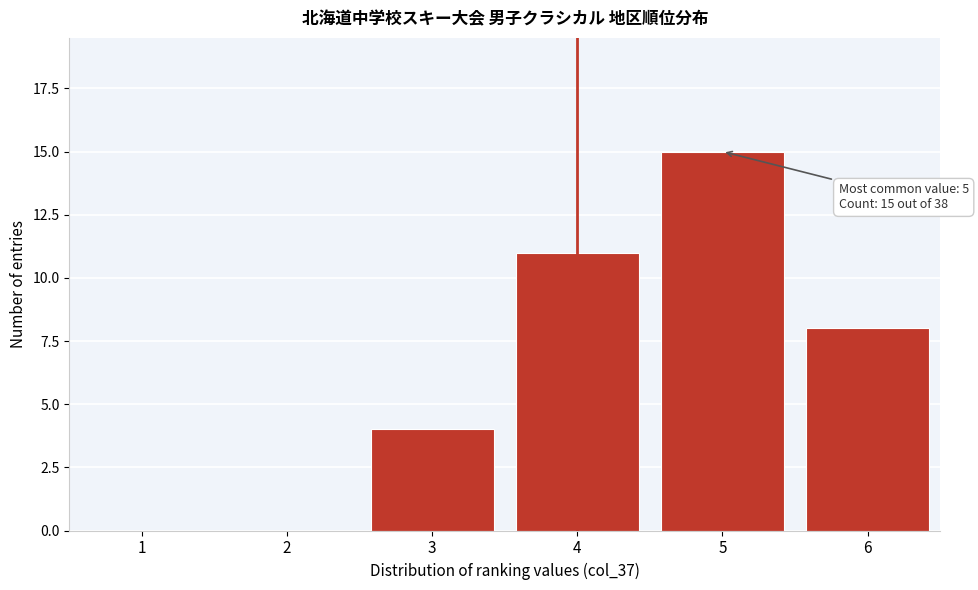

Reading right to left, extract all data points from this chart.

6=8	5=15	4=11	3=4	2=0	1=0